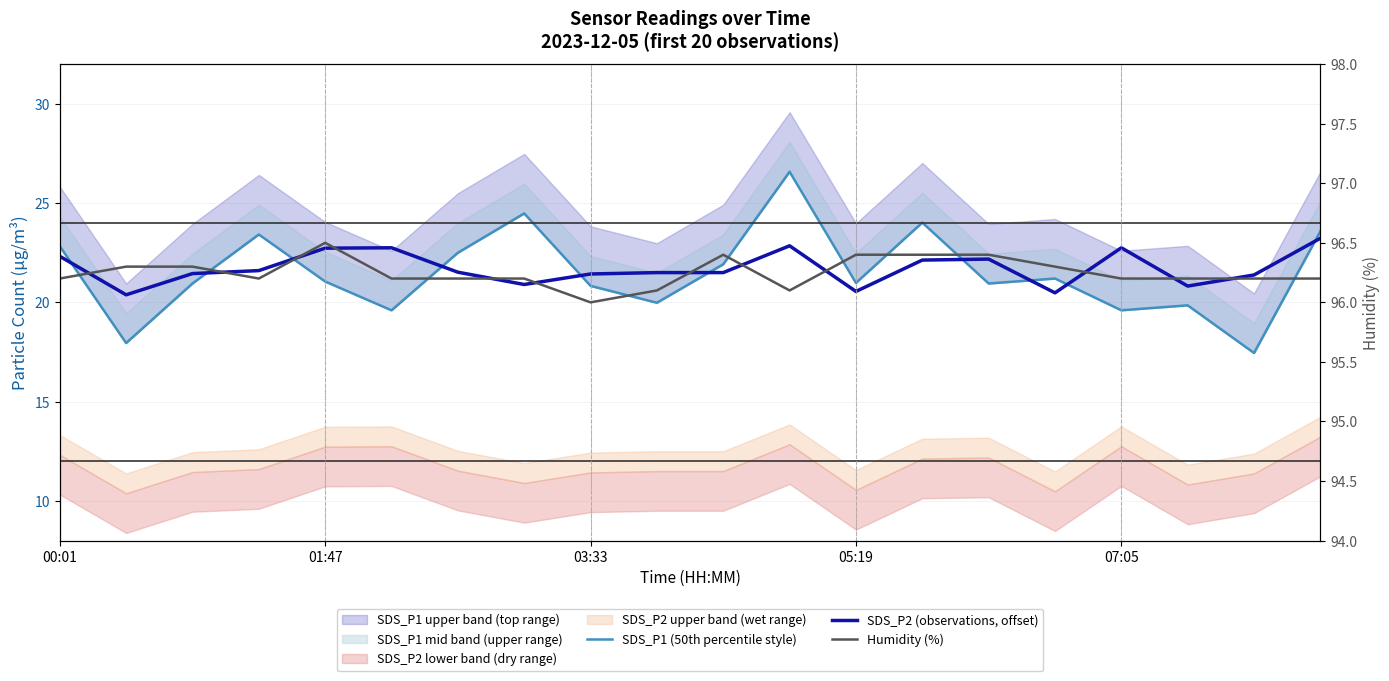

Does the chart display data point markers on the line(s)?

No